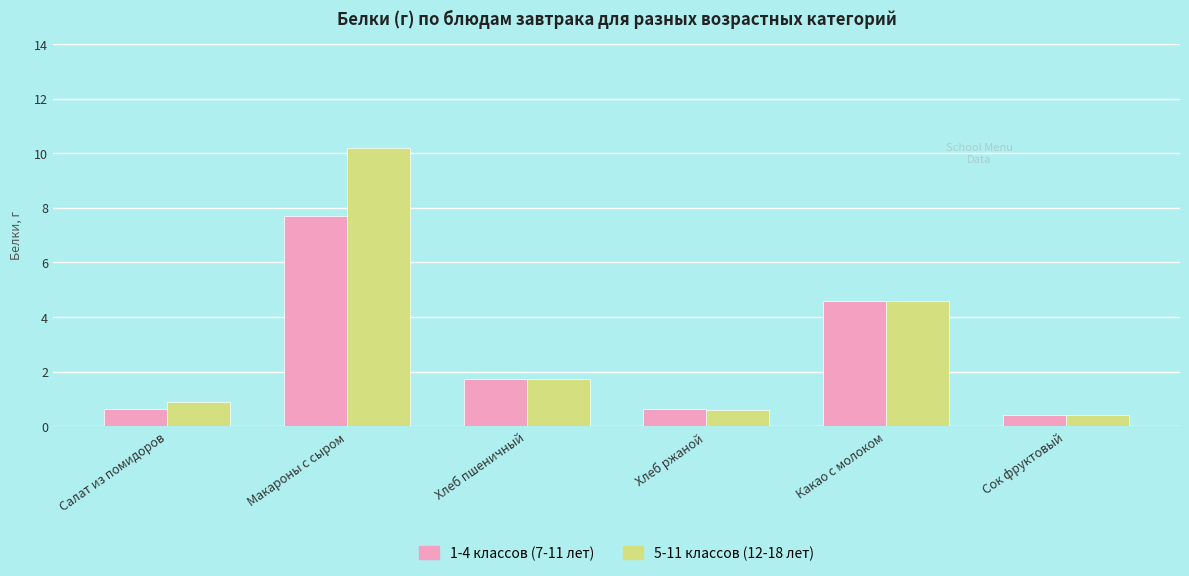

How many categories are shown in the chart?

6